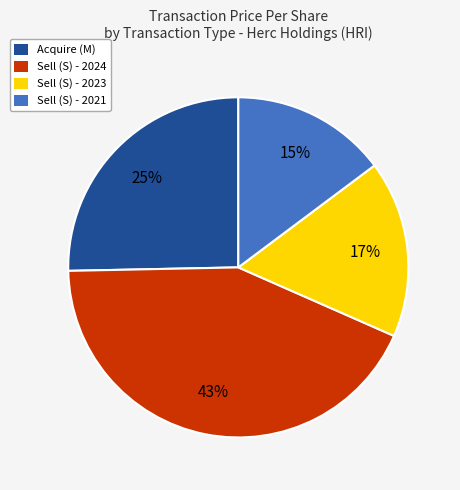

What is the smallest slice in the pie chart?

Sell (S) - 2021